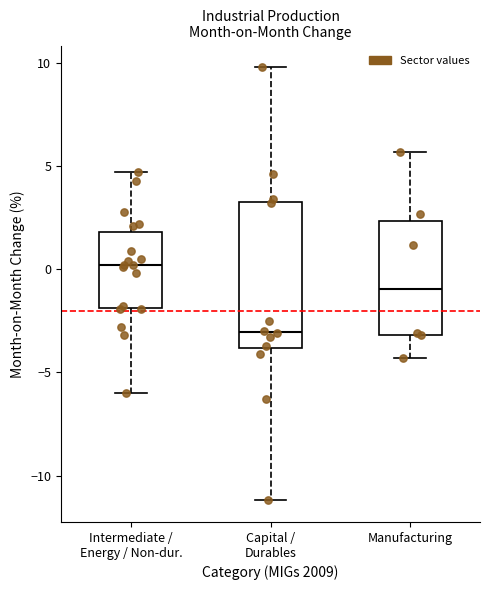

Reading left to right, transcribe this box plot: for each box, give where its median line is, the range the box spans, and where its two whiskers end, as read against the y-axis. The values are not printed on the chart, so give them approximately, as read against the axis.

Intermediate / Energy / Non-dur.: median 0.0, box -2.0 to 2.0, whiskers -6.0 to 4.5
Capital / Durables: median -3.0, box -4.0 to 3.5, whiskers -11.0 to 10.0
Manufacturing: median -1.0, box -3.0 to 2.5, whiskers -4.5 to 5.5